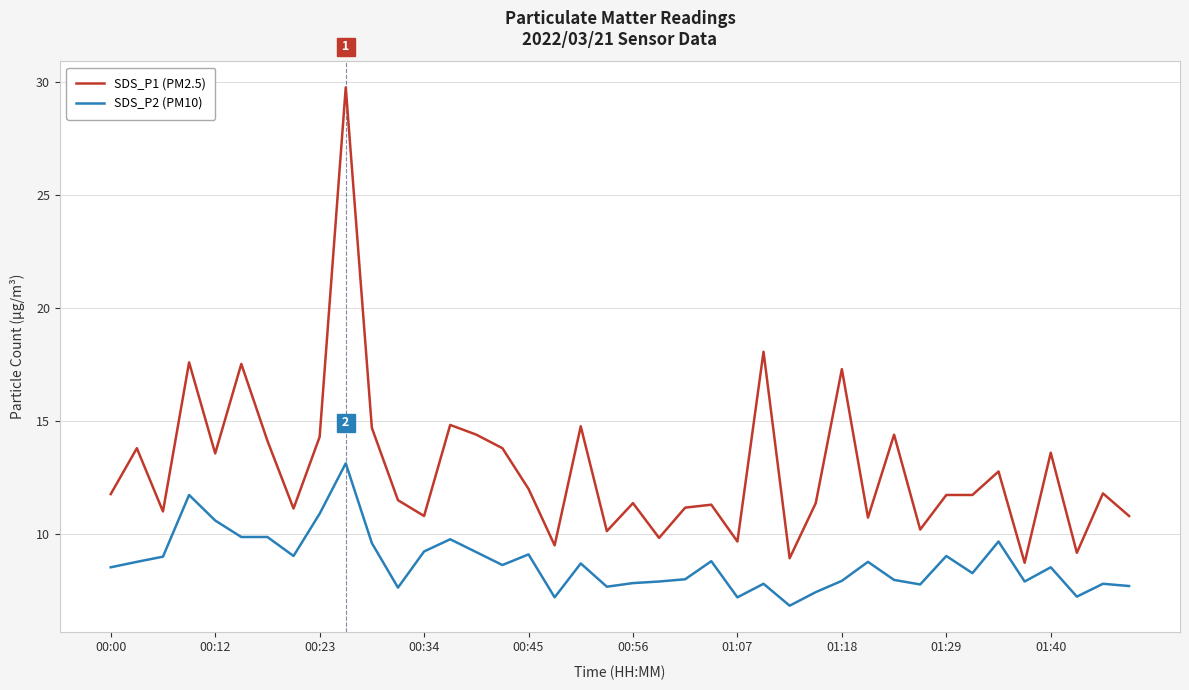

How many series are shown in this chart?

2